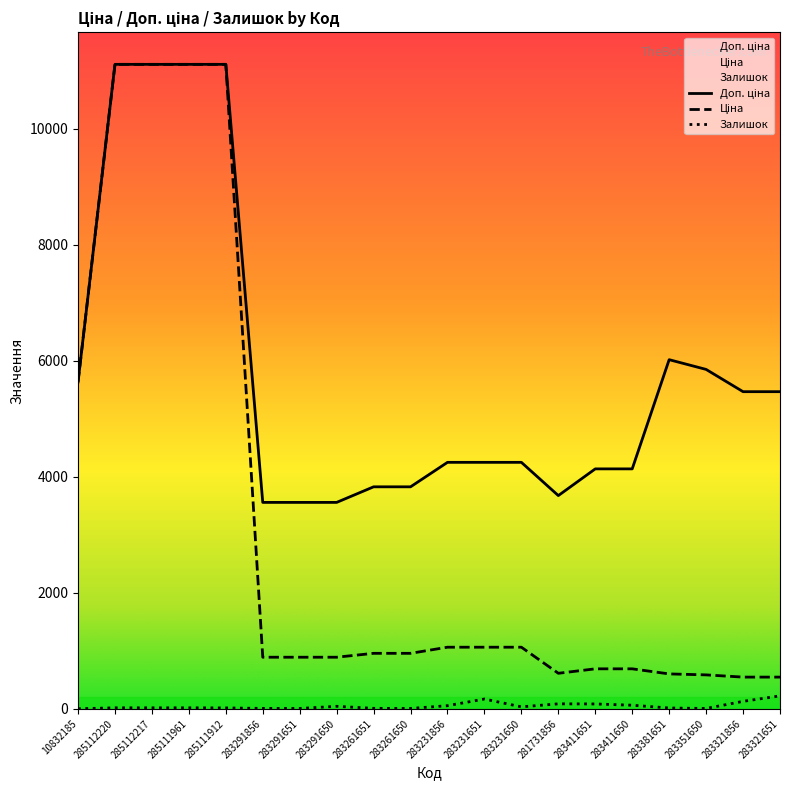

At which label does Доп. ціна reach its minimum?

283291856